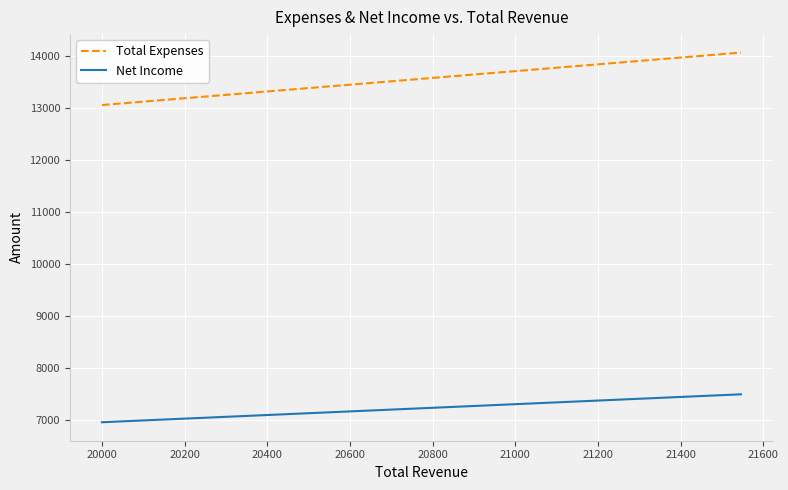

What are all the series names shown in the legend?

Total Expenses, Net Income